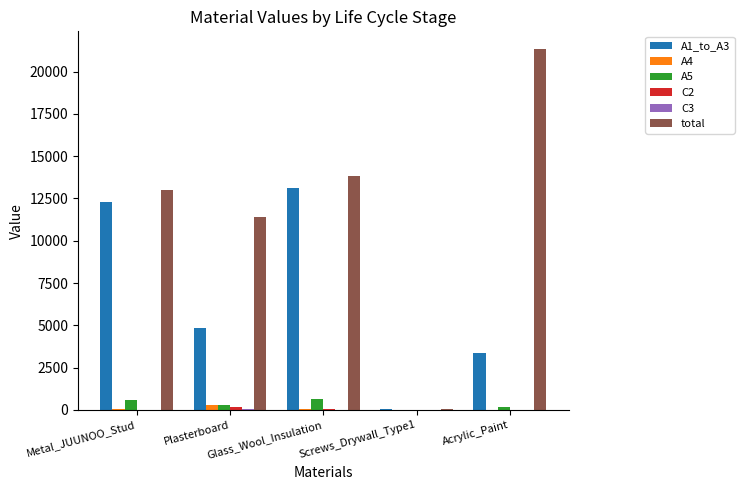

Between Screws_Drywall_Type1 and Acrylic_Paint, which series saw the biggest shift?

total